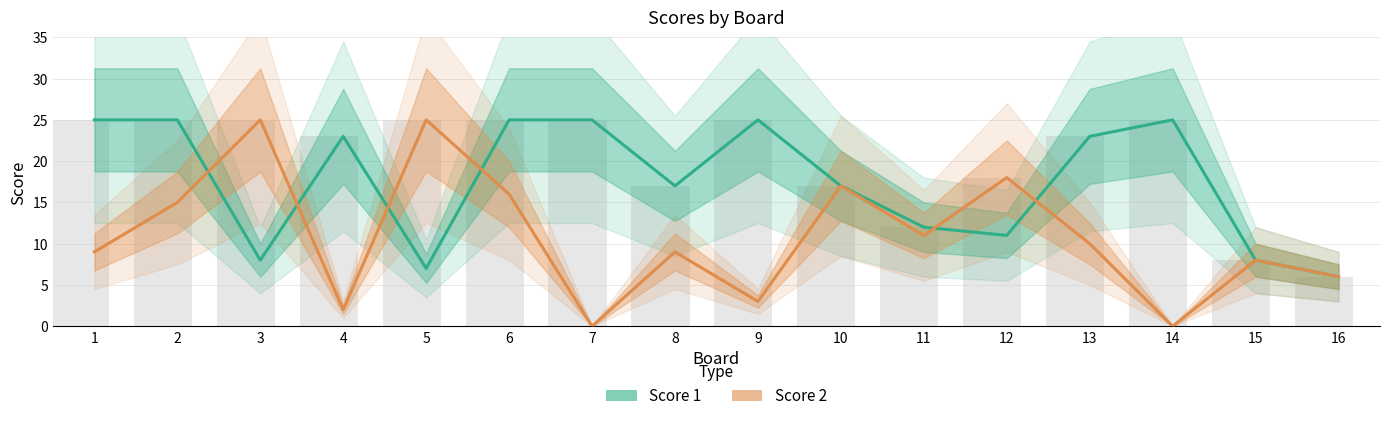

What is the value of the Score 1 bar at the 10th from the left?

17